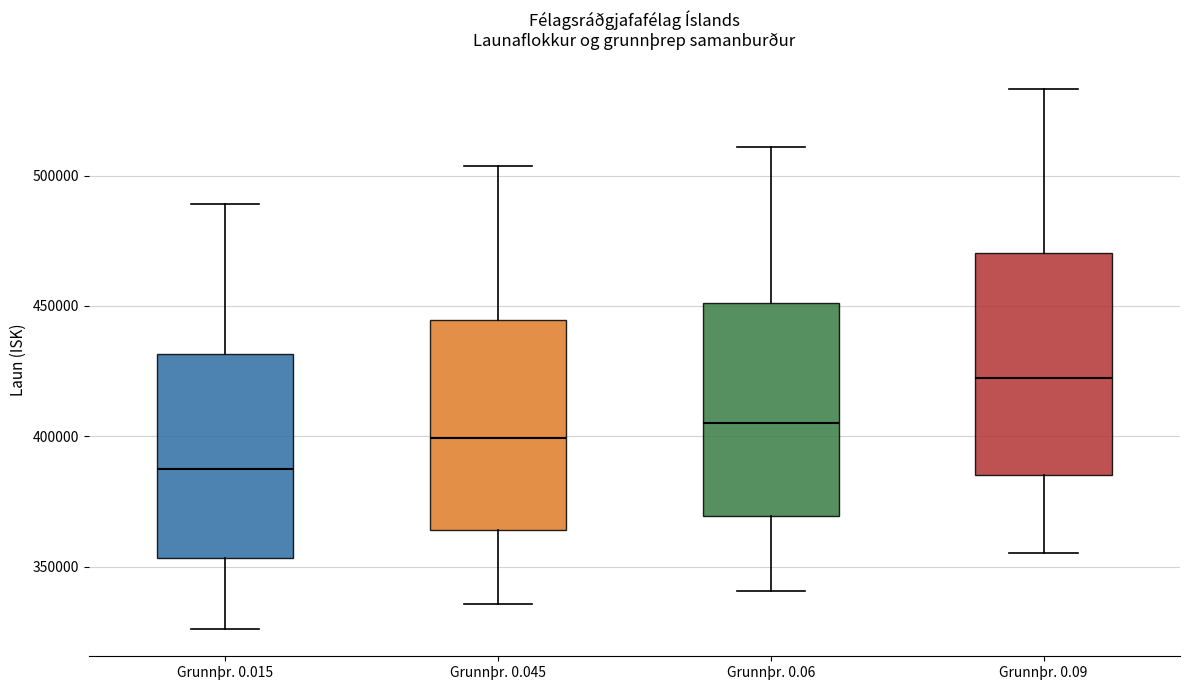

Reading left to right, transcribe this box plot: for each box, give where its median line is, the range the box spans, and where its two whiskers end, as read against the y-axis. The values are not printed on the chart, so give them approximately, as read against the axis.

Grunnþr. 0.015: median 390000, box 355000 to 430000, whiskers 325000 to 490000
Grunnþr. 0.045: median 400000, box 365000 to 445000, whiskers 335000 to 505000
Grunnþr. 0.06: median 405000, box 370000 to 450000, whiskers 340000 to 510000
Grunnþr. 0.09: median 425000, box 385000 to 470000, whiskers 355000 to 535000